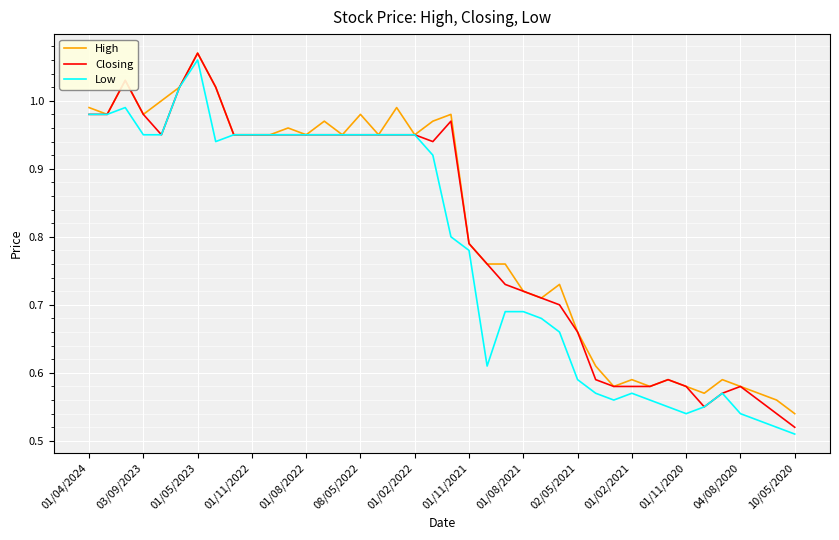

Which series has the largest total across all categories?

High